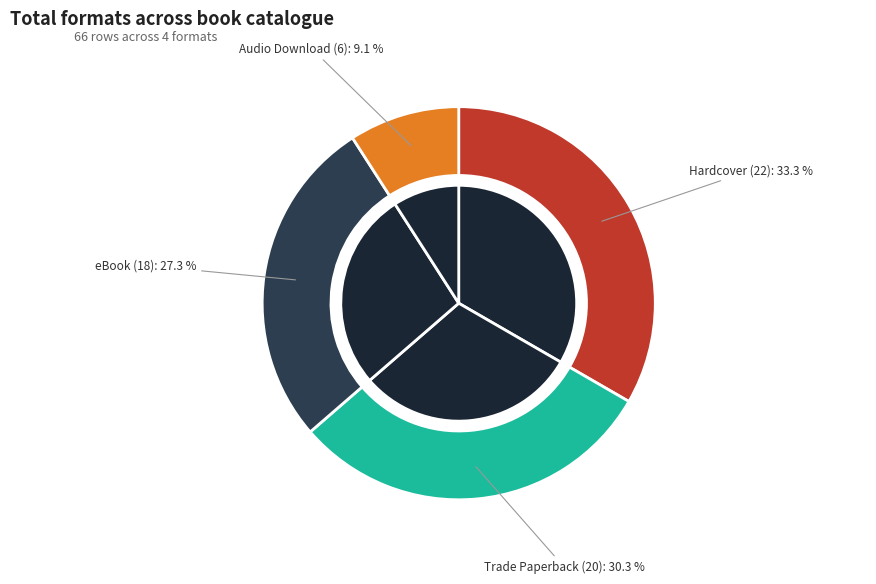

Do Audio Download and eBook together represent more than half of the pie?

No